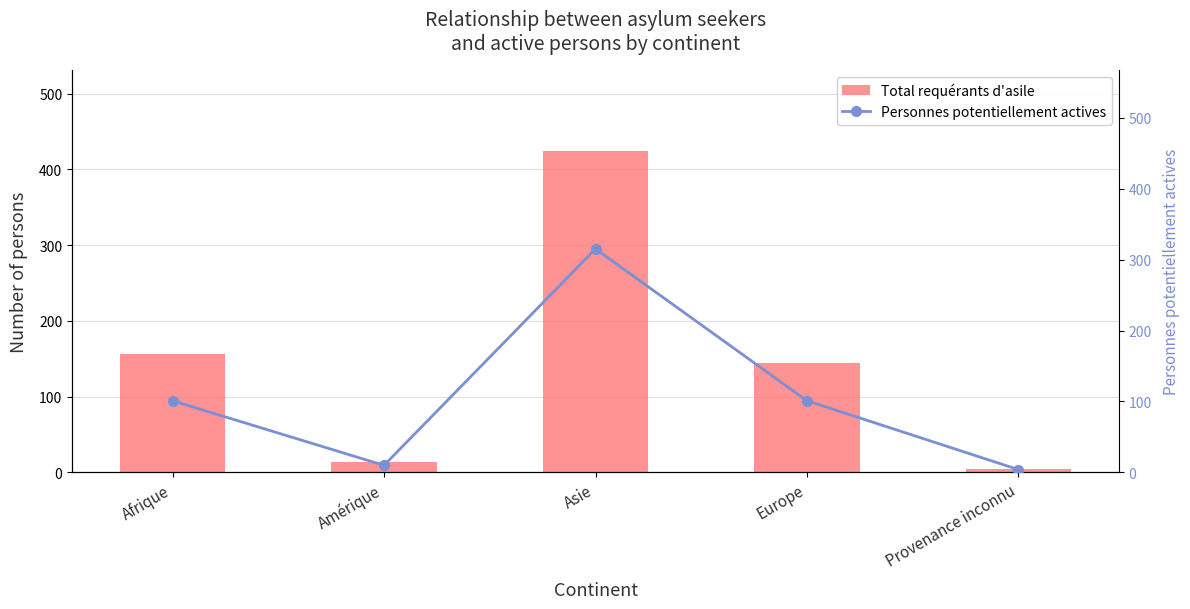

Reading right to left, list all the values displayed in this chart.

Total requérants d'asile: 5	145	425	14	157
Personnes potentiellement actives: 4	101	315	10	101